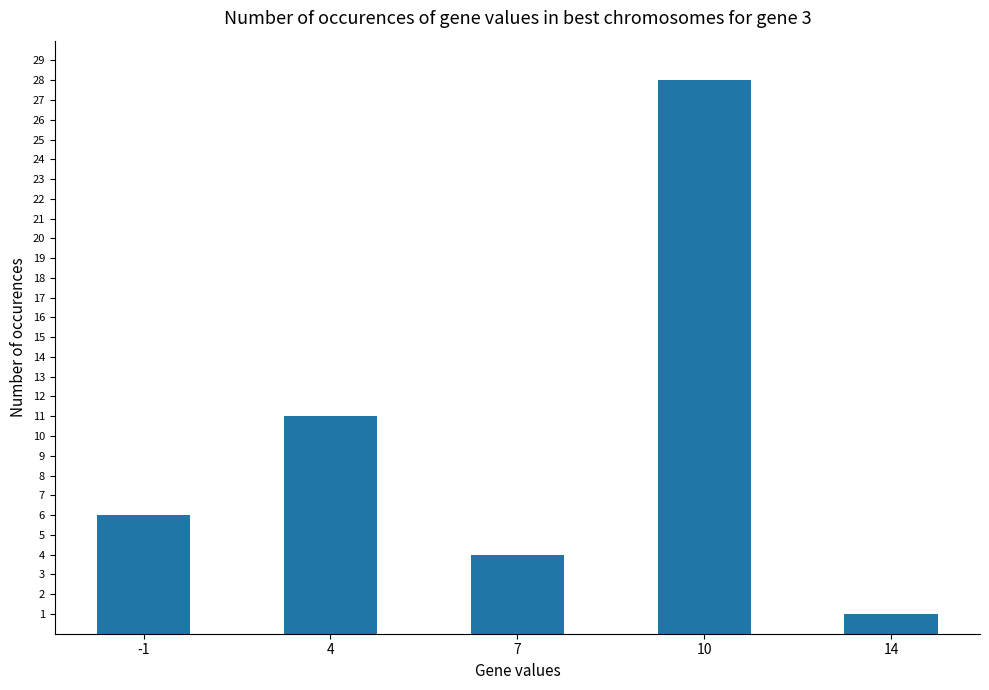

How many data points does each series have?

5